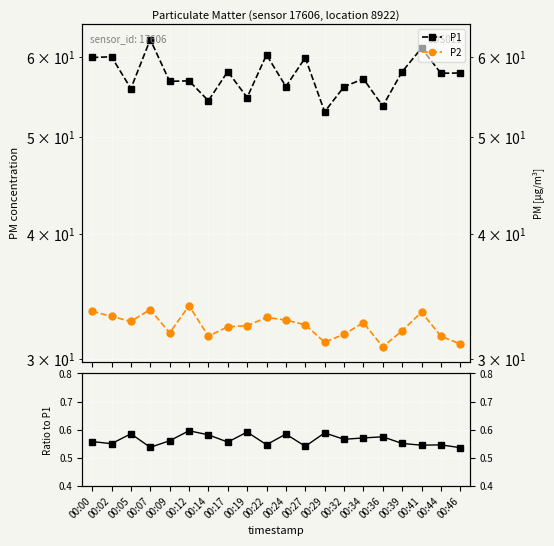

What is the difference between the P1 values at 00:41 and 00:46?

3.4